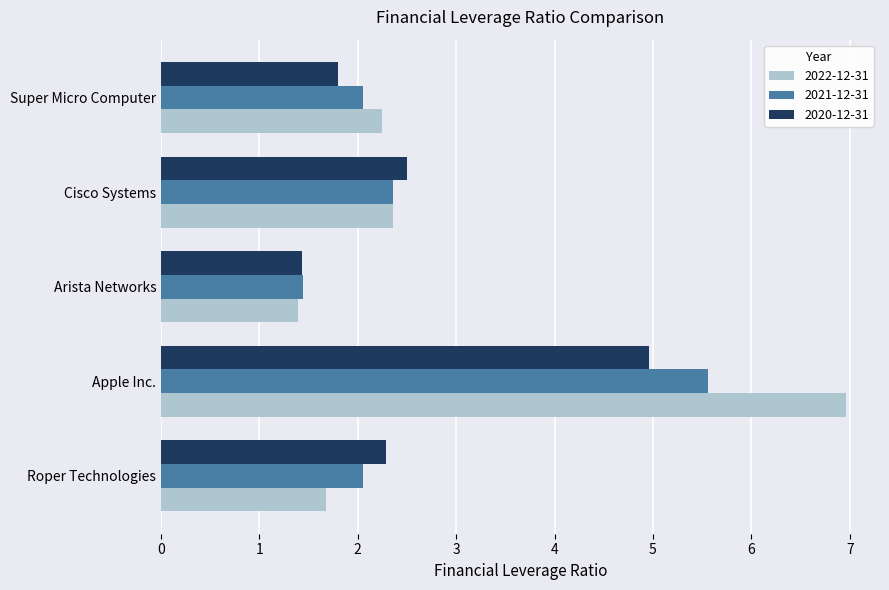

What is the maximum value for 2022-12-31?

7.0